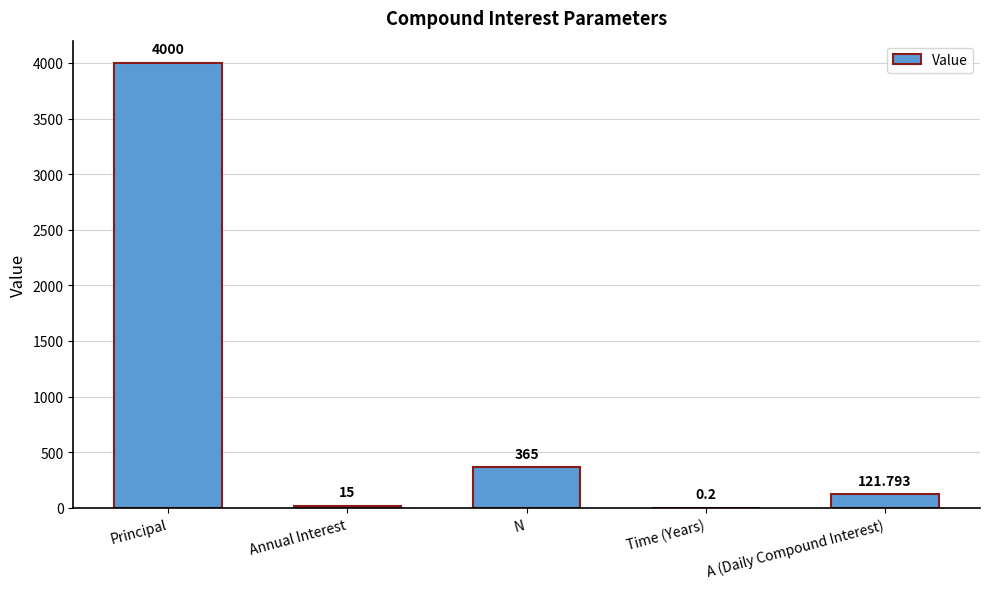

Where does the data first go above 121?

Principal